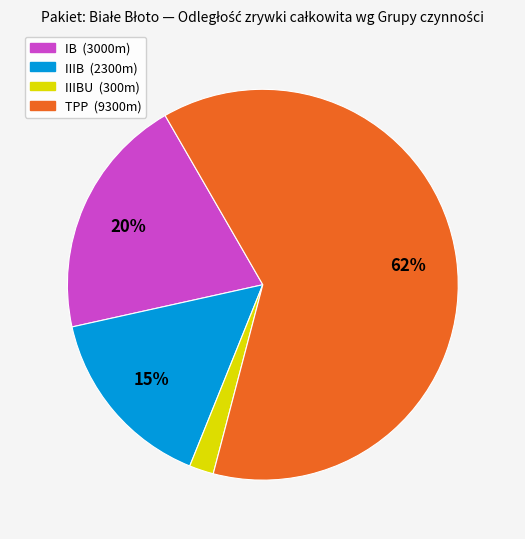

Is there a majority slice in this chart?

Yes